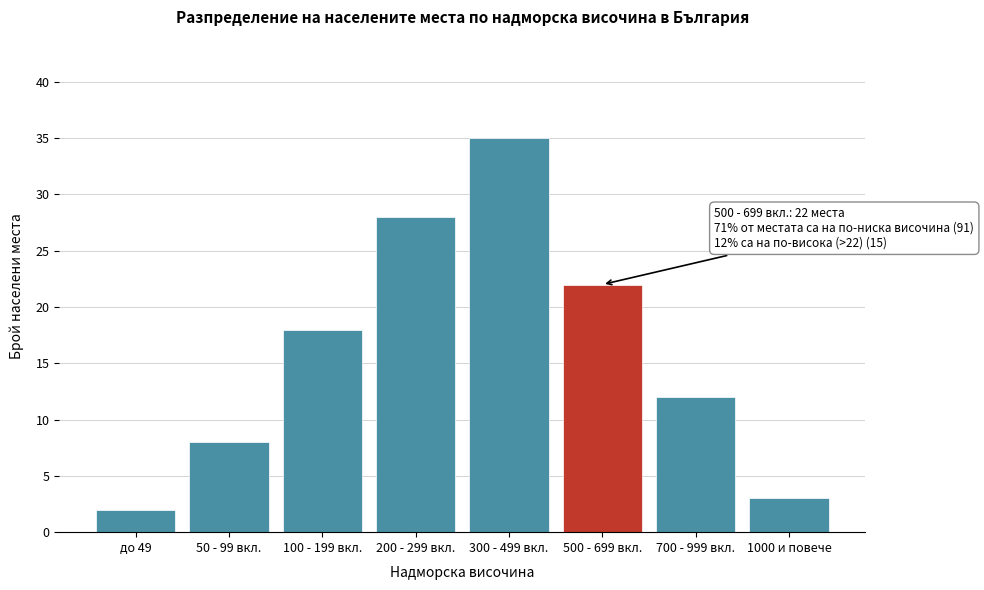

Reading left to right, what are all the values shown in this chart?

2	8	18	28	35	22	12	3